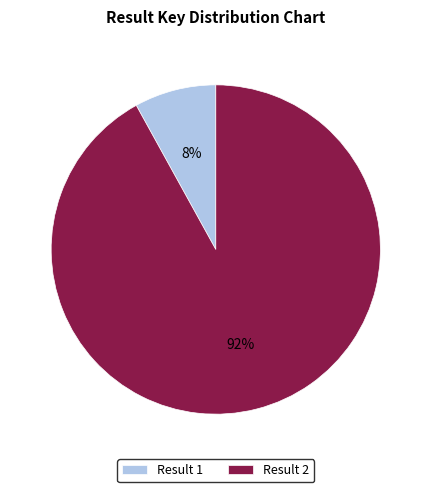

Which has a higher value, Result 1 or Result 2?

Result 2